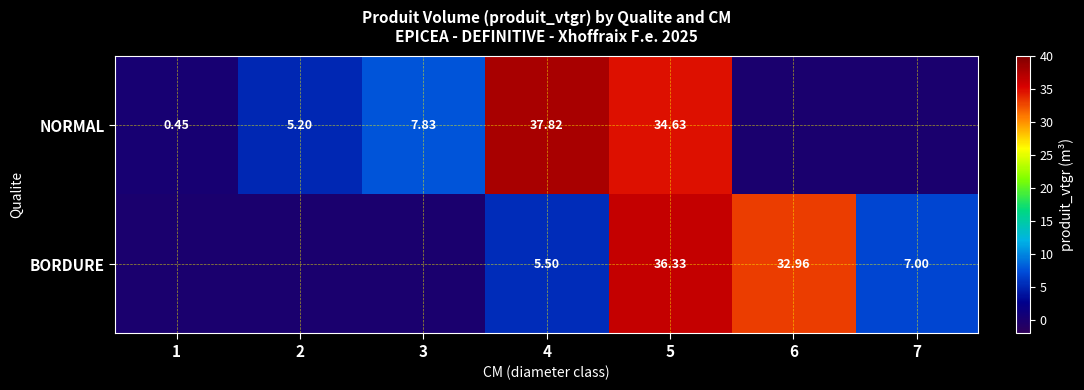

True or false: NORMAL has a value of 52.4 at 5.

False